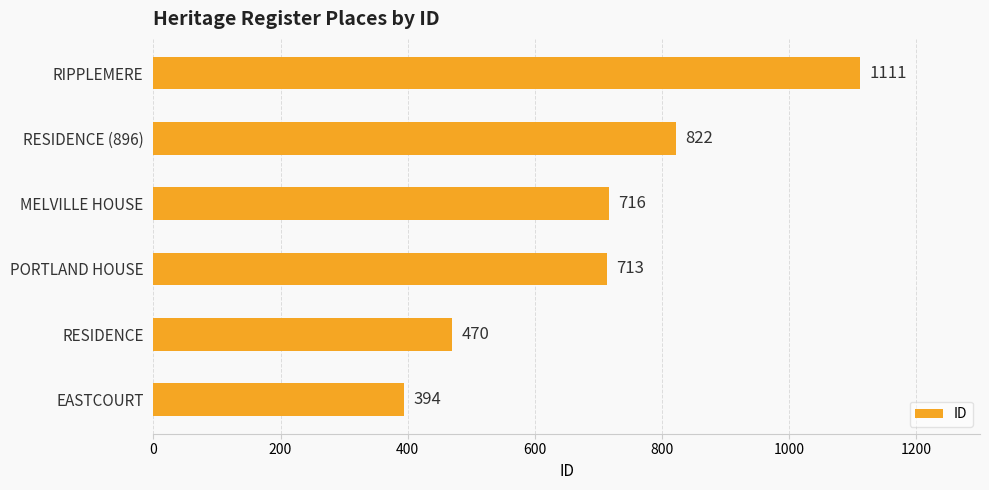

Count the number of data series in this chart.

1